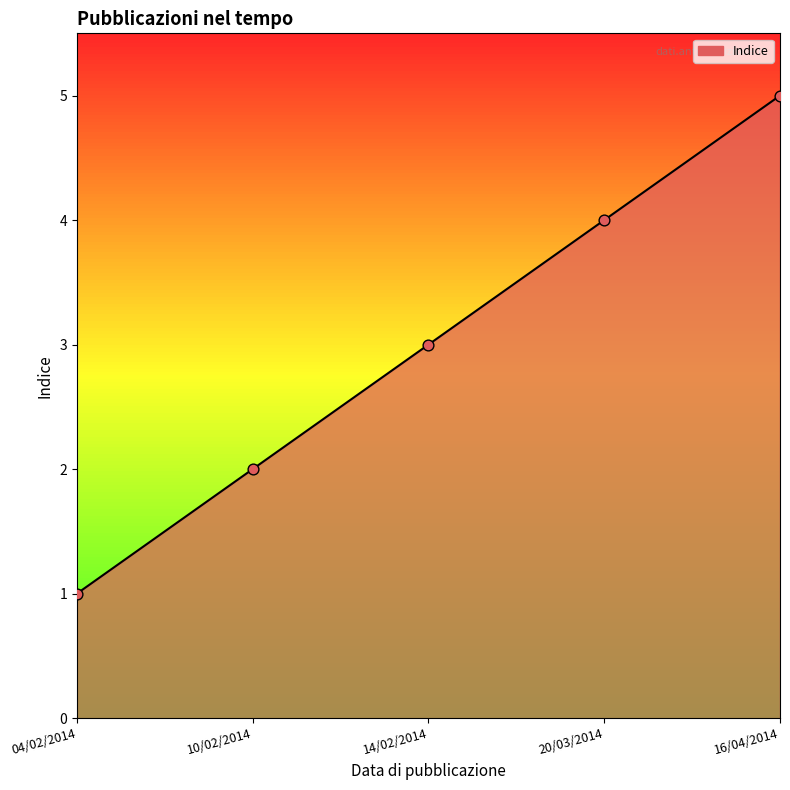

Which has a higher value, 10/02/2014 or 16/04/2014?

16/04/2014